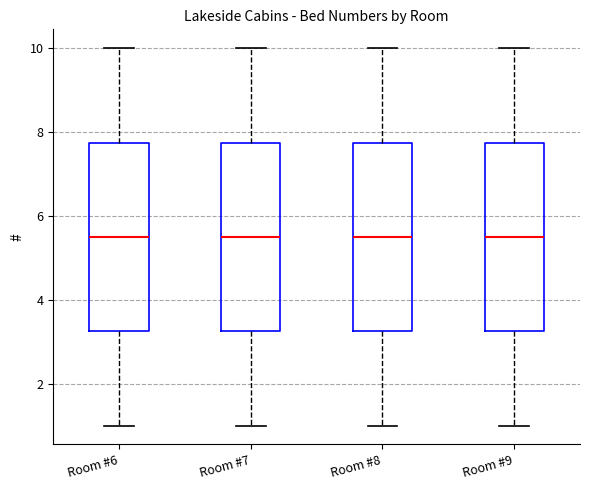

Where is the upper edge of the box for Room #8 on the y-axis? The values are not printed on the chart, so give them approximately, as read against the axis.

7.8